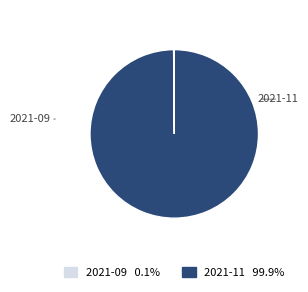

Is there any slice that represents more than half of the pie?

Yes